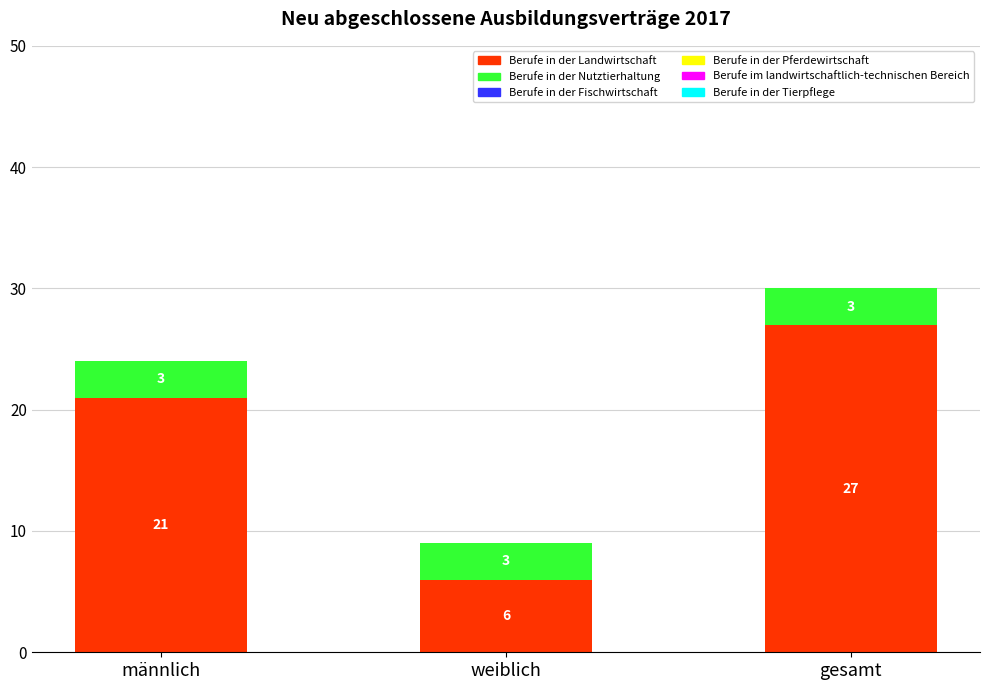

How many data points does each series have?

3